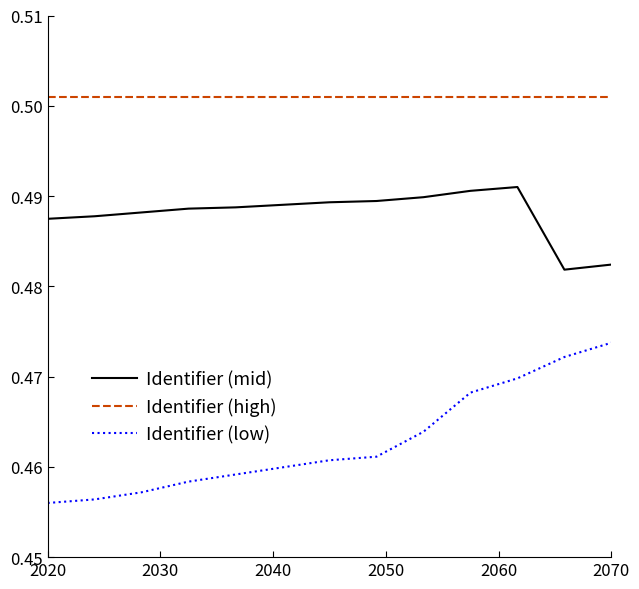

List the series in order of their peak value, lowest first.

Identifier (low), Identifier (mid), Identifier (high)